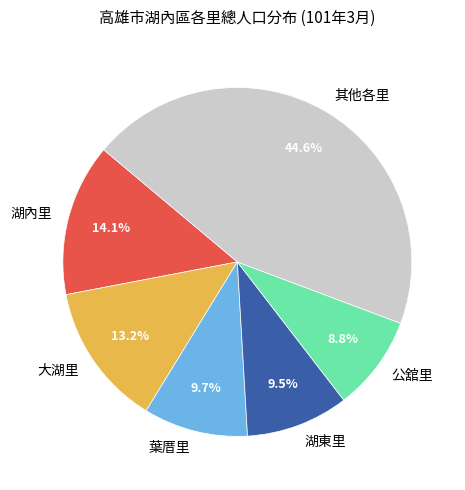

Count the number of slices in the pie.

6